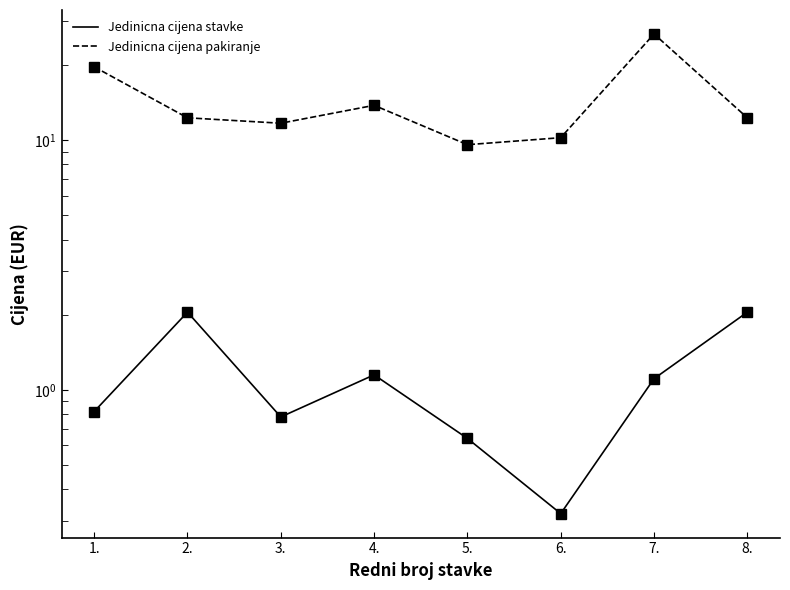

Is the value of Jedinicna cijena stavke at 1. greater than the value of Jedinicna cijena pakiranje at 2.?

No